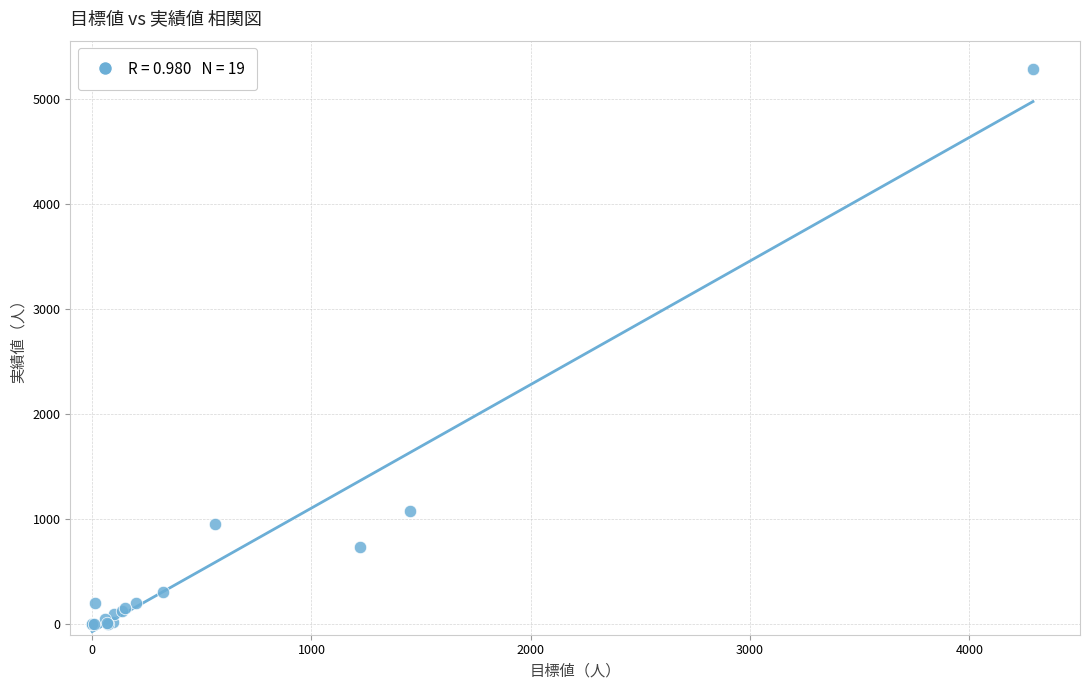

What Y value in the scatter plot is closest to 2643?

1080